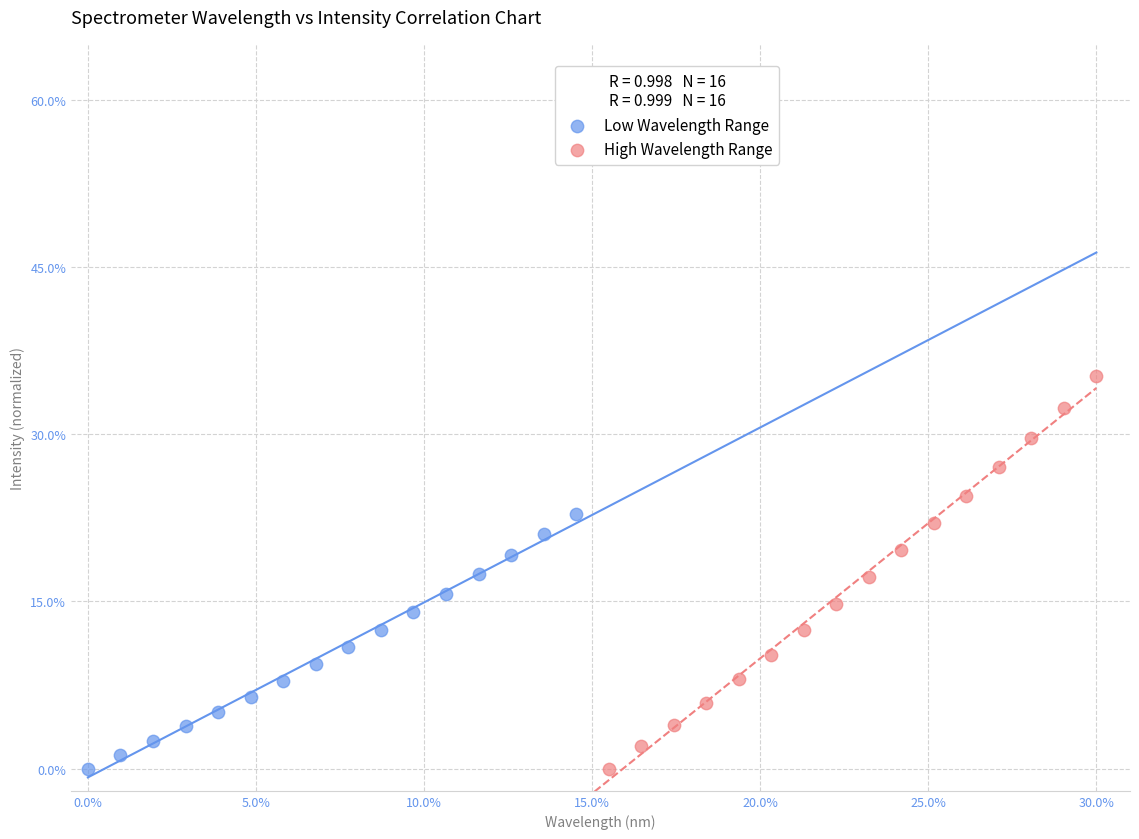

Which series contains the highest Y value?

High Wavelength Range